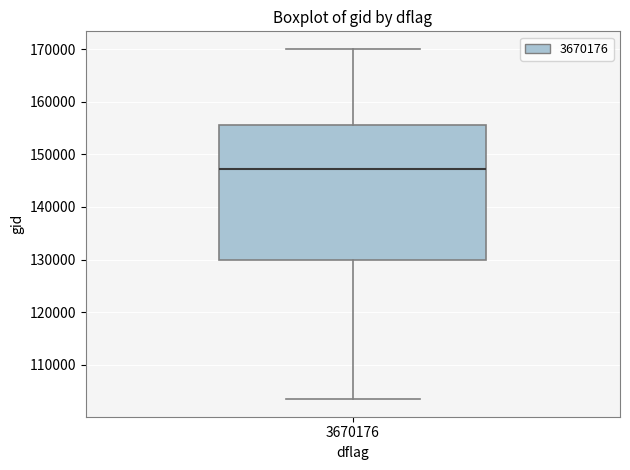

Where does the median line of the box at x = 3670176 sit on the y-axis? The values are not printed on the chart, so give them approximately, as read against the axis.

147000